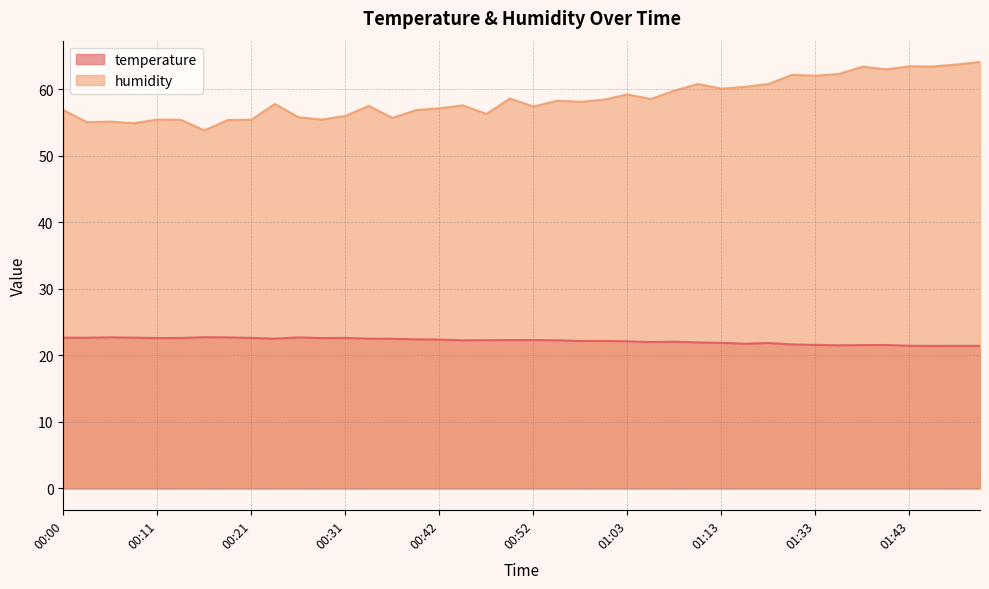

What is the difference between the second highest and second lowest values in the humidity series?

8.8